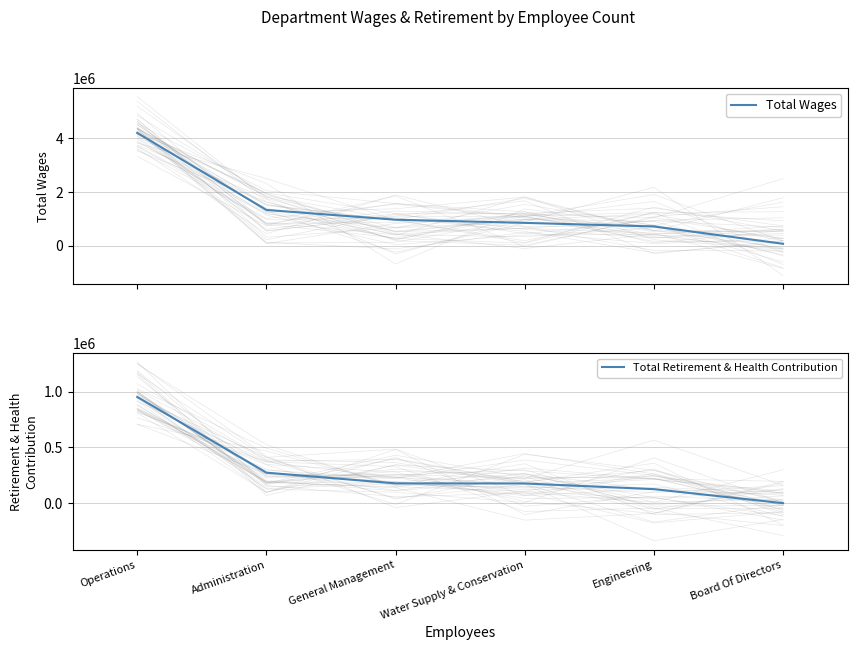

What is the difference between the highest and lowest values at General Management?

788015